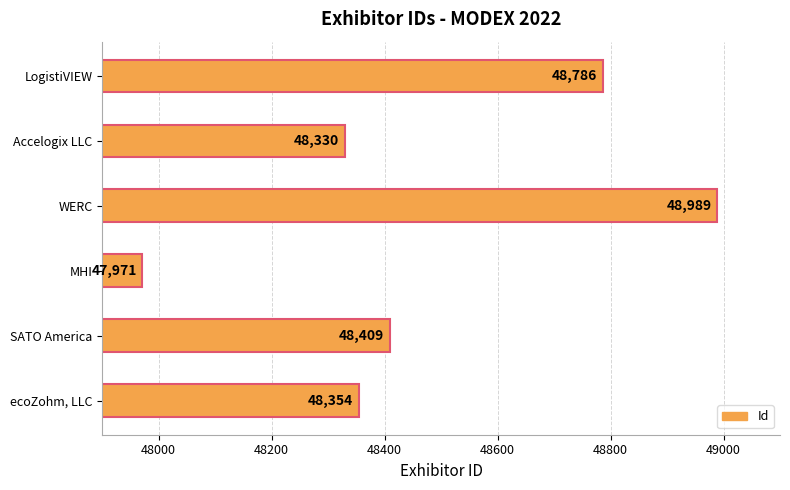

What is the smallest value displayed?

47971